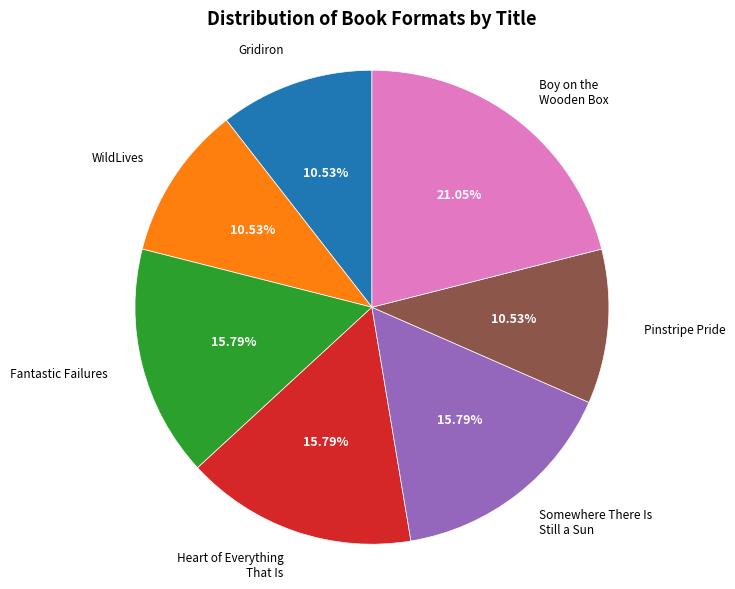

To the nearest percent, what percentage of the pie is Fantastic Failures?

16%